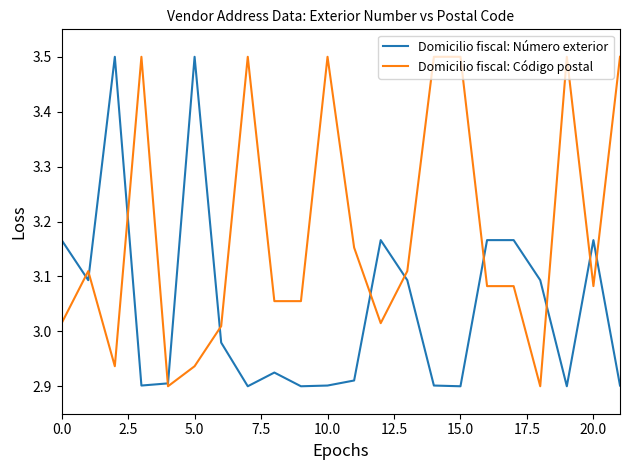

List the series in order of their overall mean, highest first.

Domicilio fiscal: Código postal, Domicilio fiscal: Número exterior